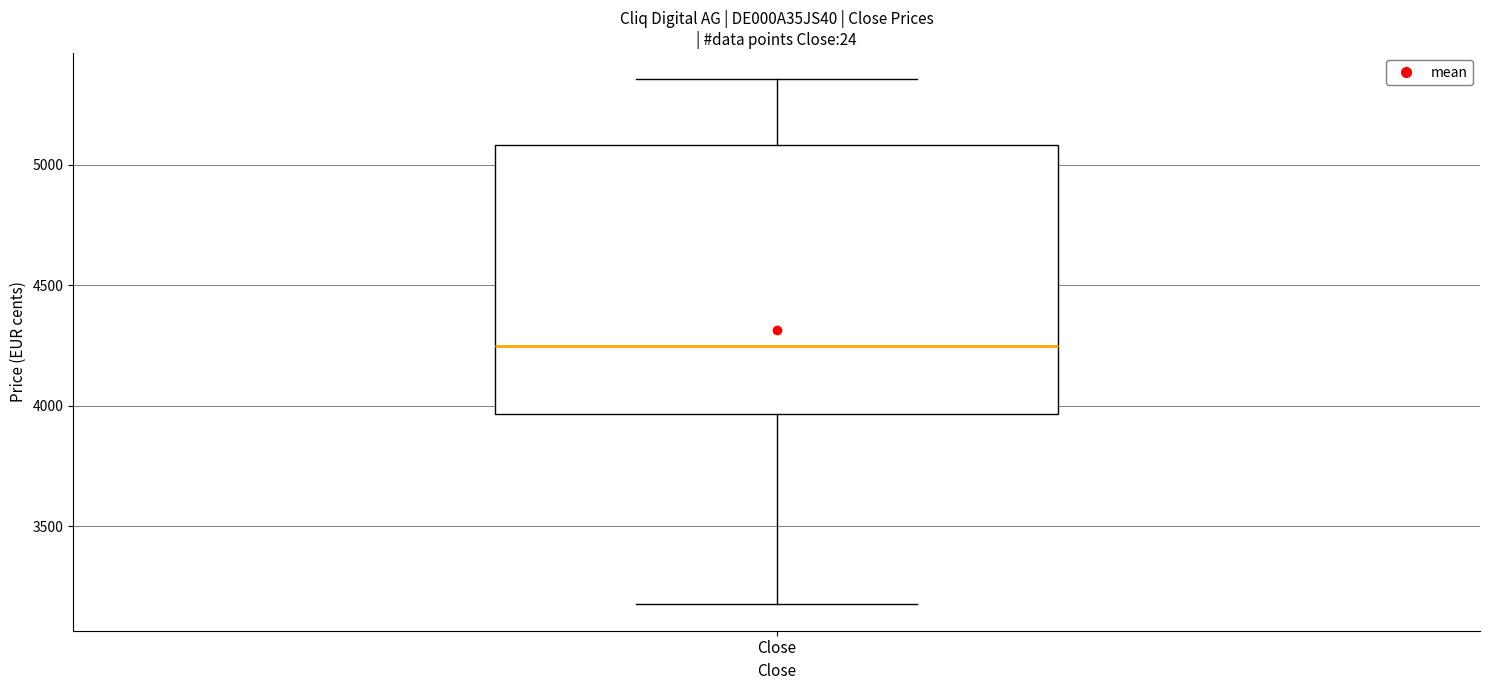

Where is the upper edge of the box for Close on the y-axis? The values are not printed on the chart, so give them approximately, as read against the axis.

5100